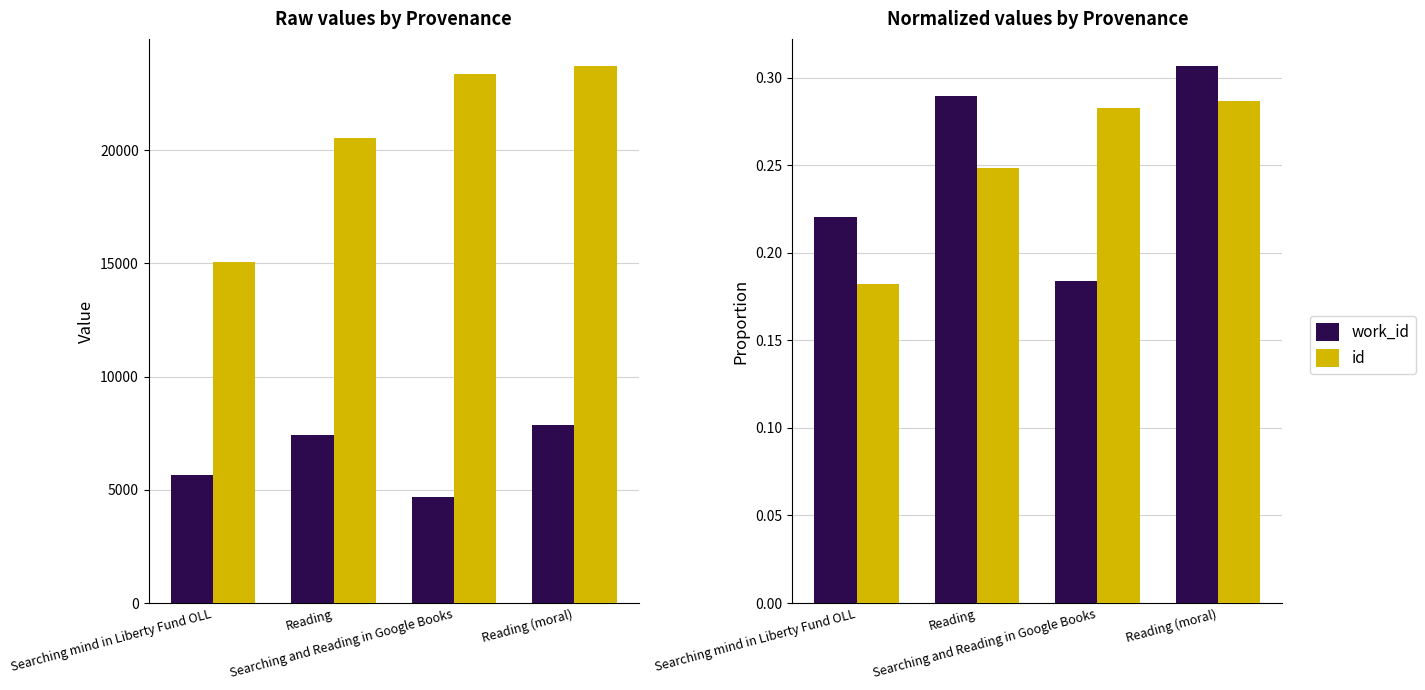

Does the chart contain stacked bars?

No